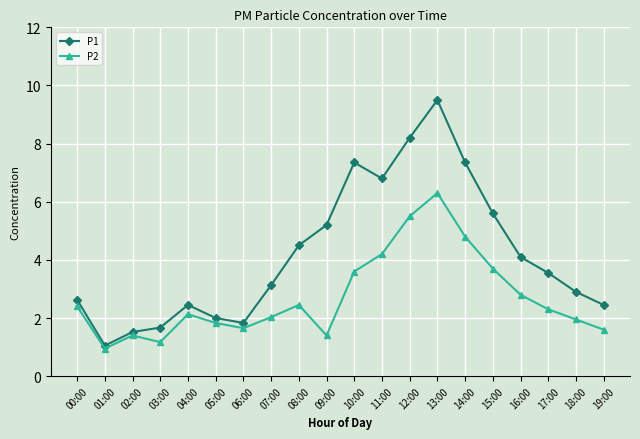

Does the chart display data point markers on the line(s)?

Yes